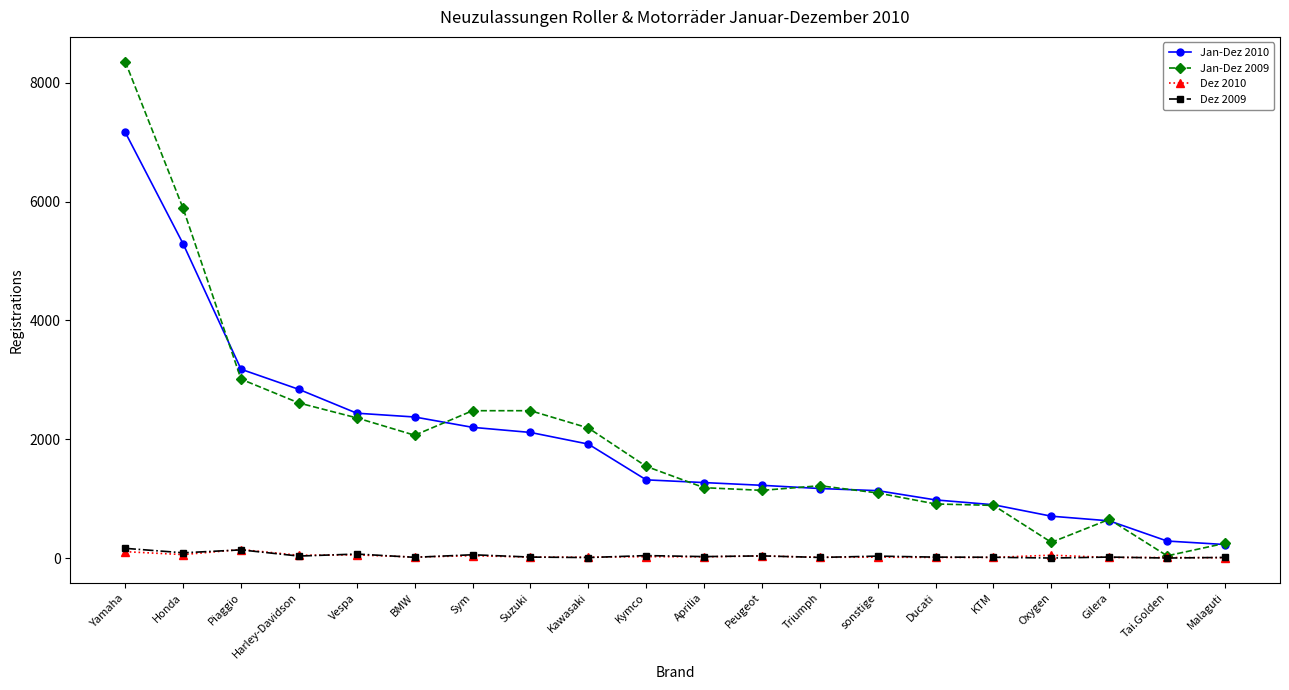

Which series has the largest range (max minus min)?

Jan-Dez 2009